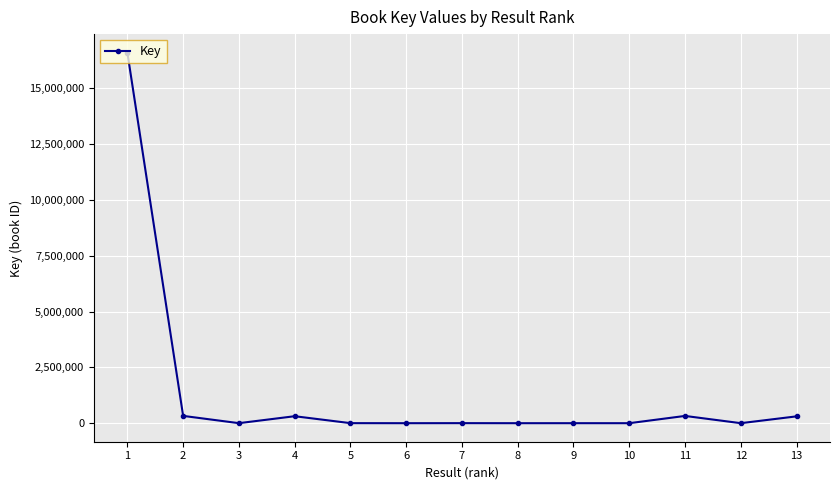

What is the difference between the values at 1 and 11?

16263142